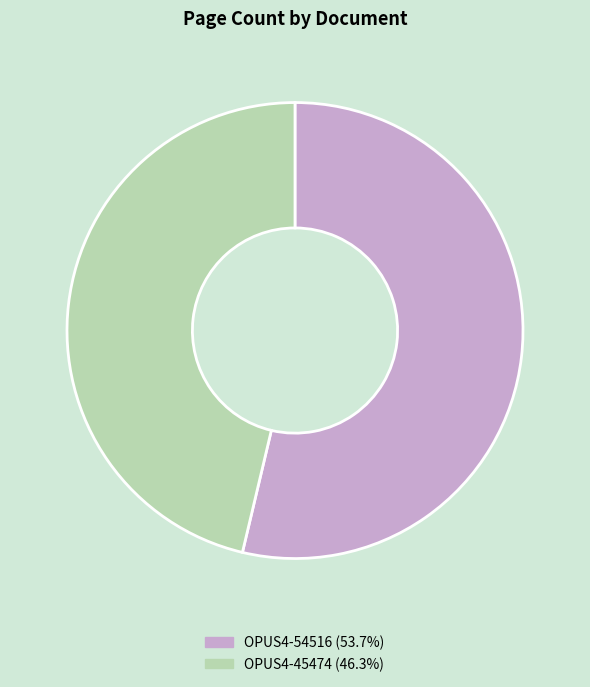

How many slices are in this pie chart?

2